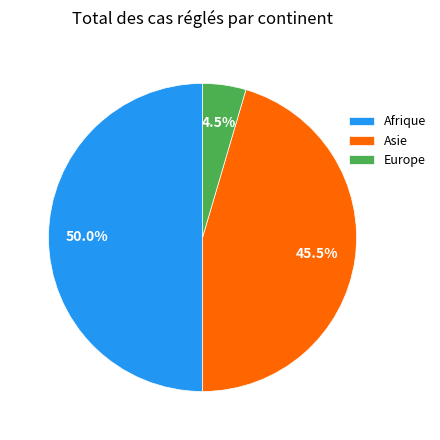

Which slice is the smallest?

Europe